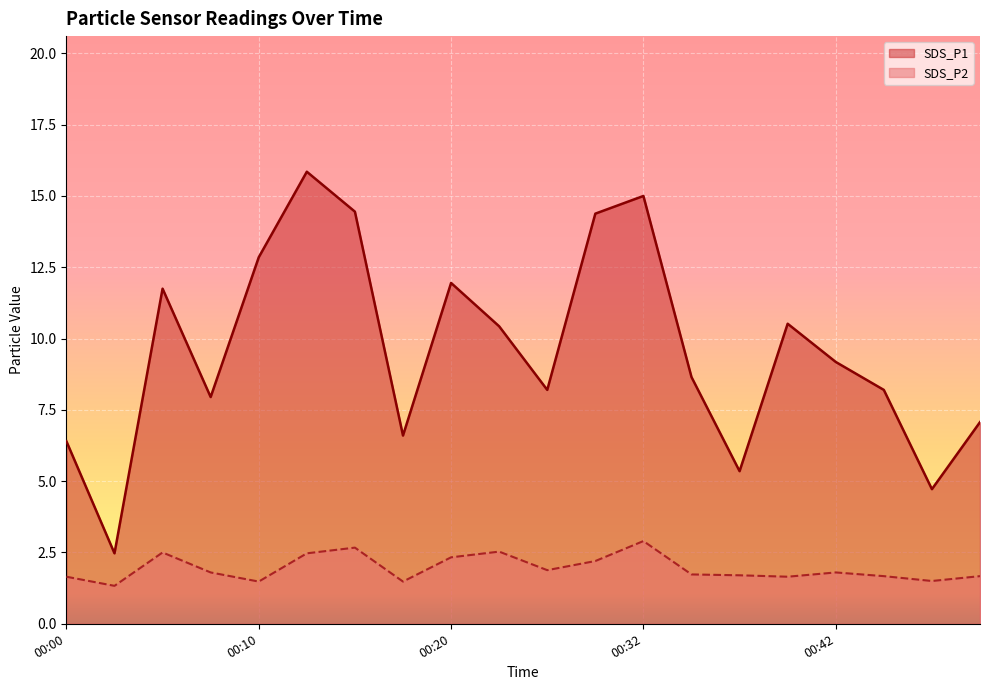

At which category does SDS_P1 reach its first local valley?

00:03